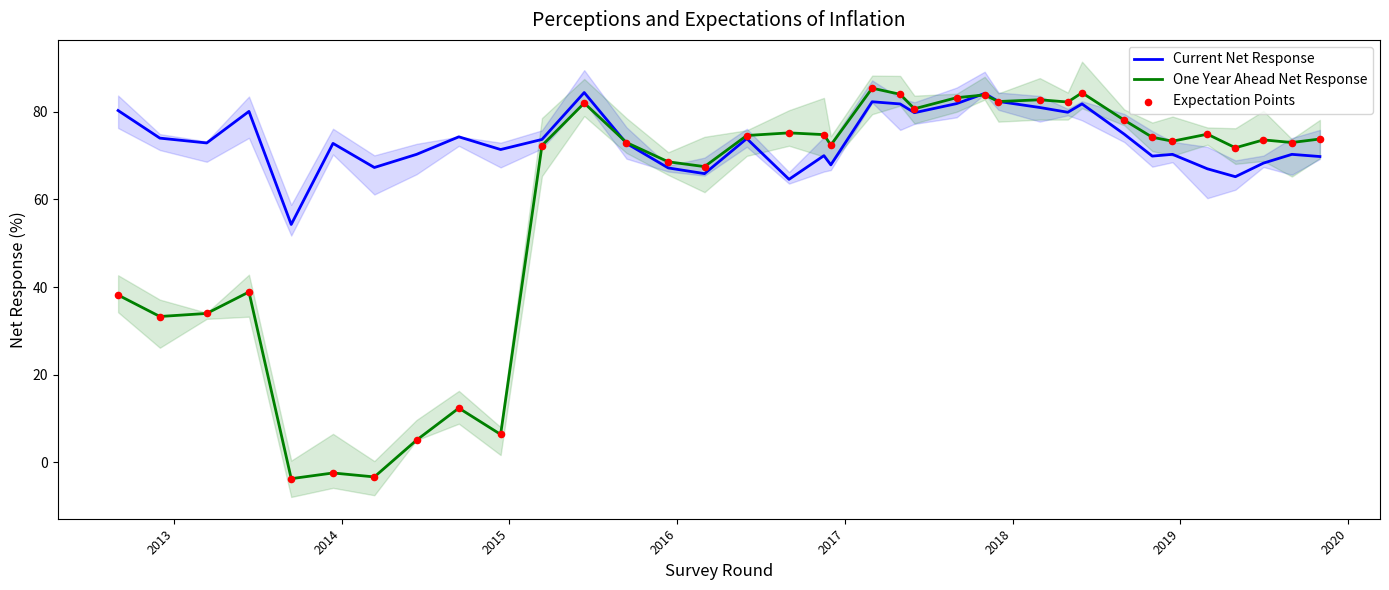

What are all the series names shown in the legend?

Current Net Response, One Year Ahead Net Response, Expectation Points